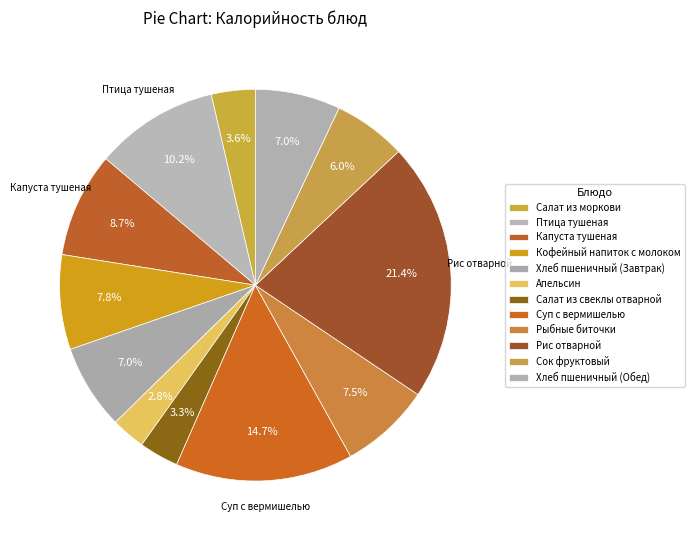

To the nearest percent, what portion does Суп с вермишелью represent?

15%